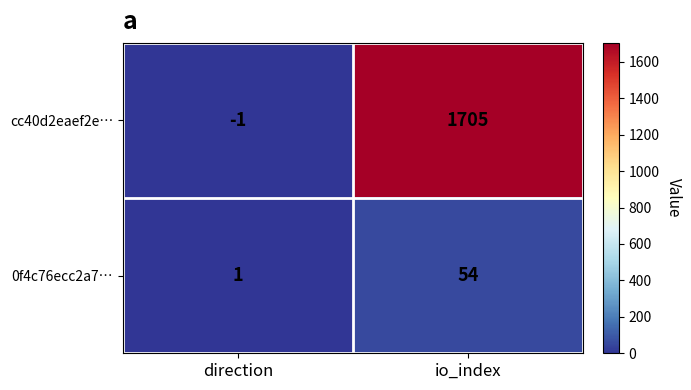

Rank the series by their average value, from lowest to highest.

0f4c76ecc2a7…, cc40d2eaef2e…